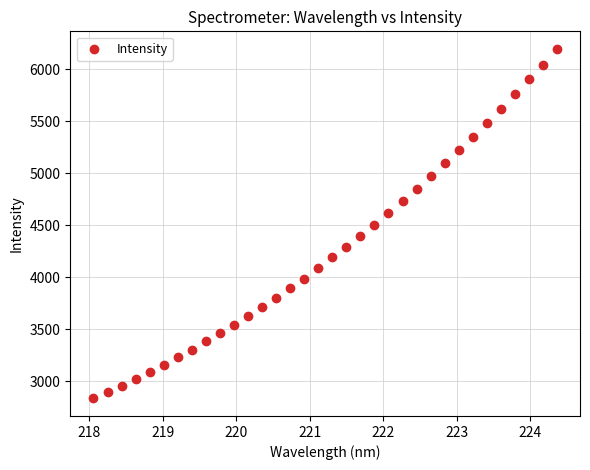

What is the range of X values (max minus min)?

6.3